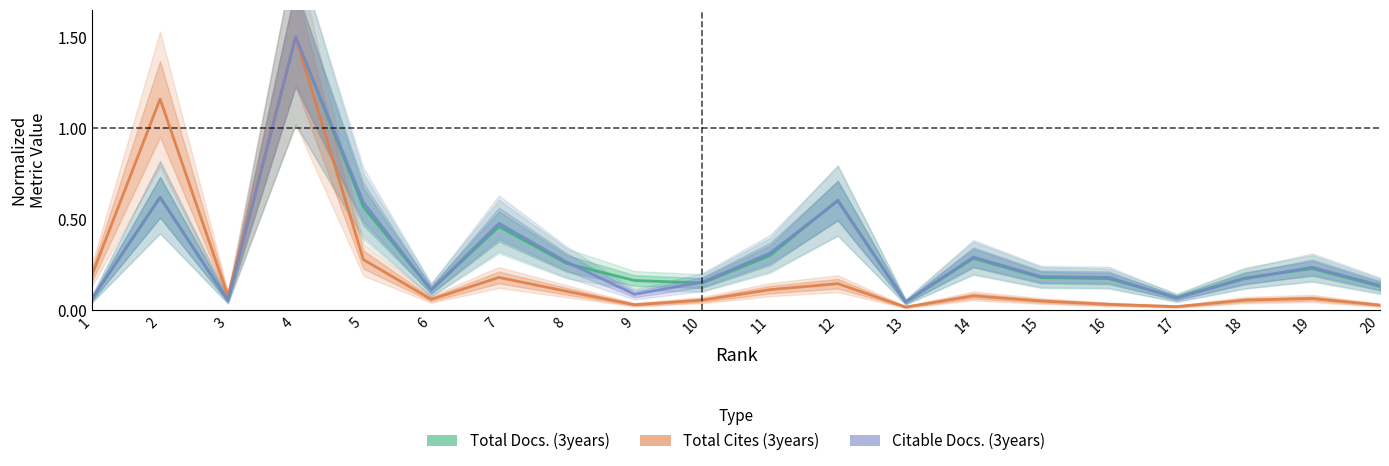

At which category does Total Cites (3years) reach its first local valley?

3